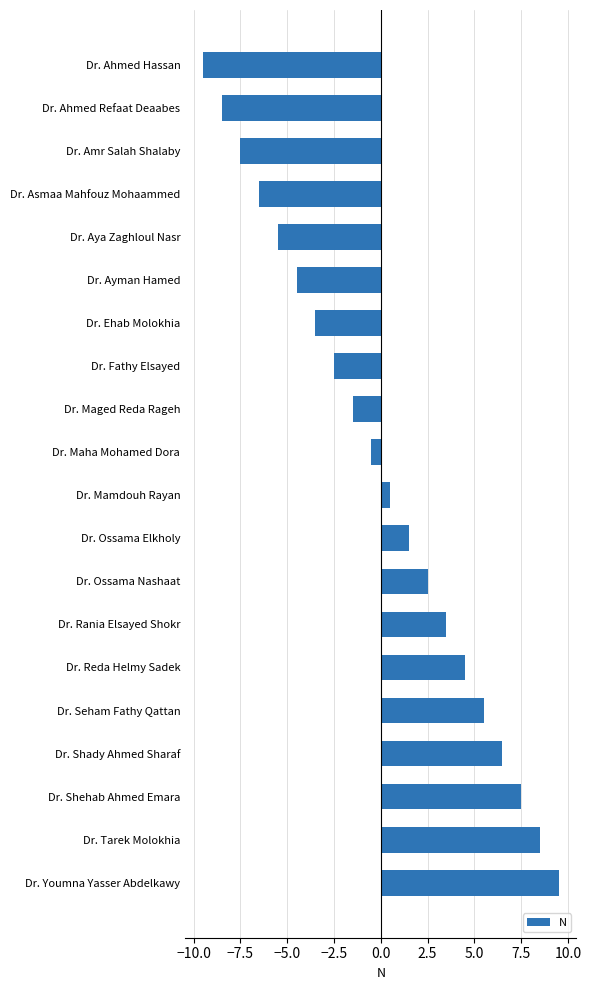

Which category has the lowest value across all series?

Dr. Ahmed Hassan